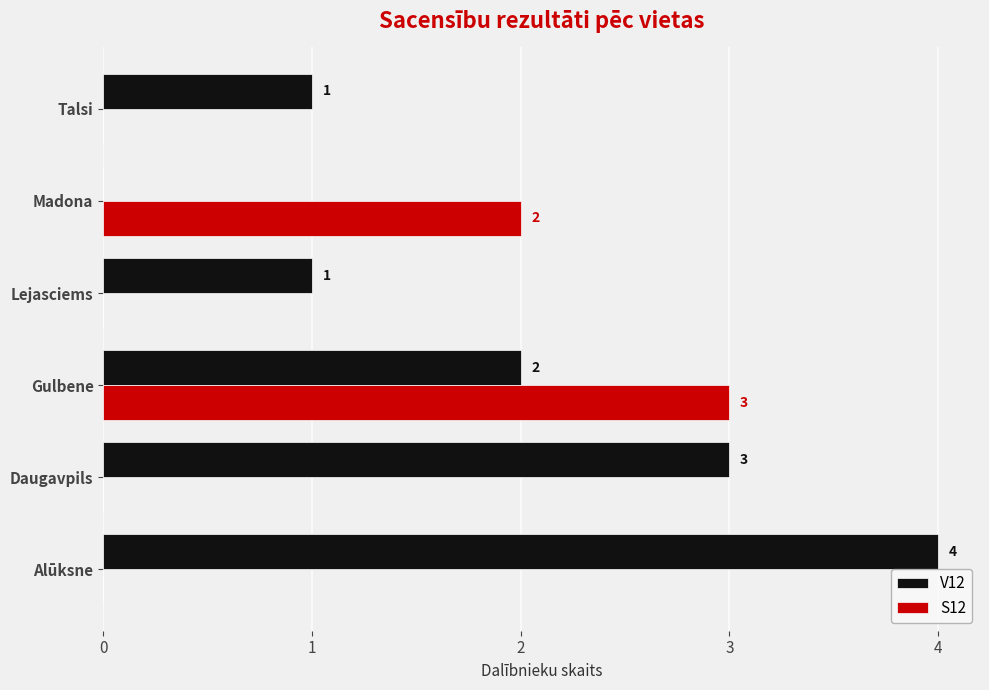

At which category is the sum across all series the highest?

Gulbene